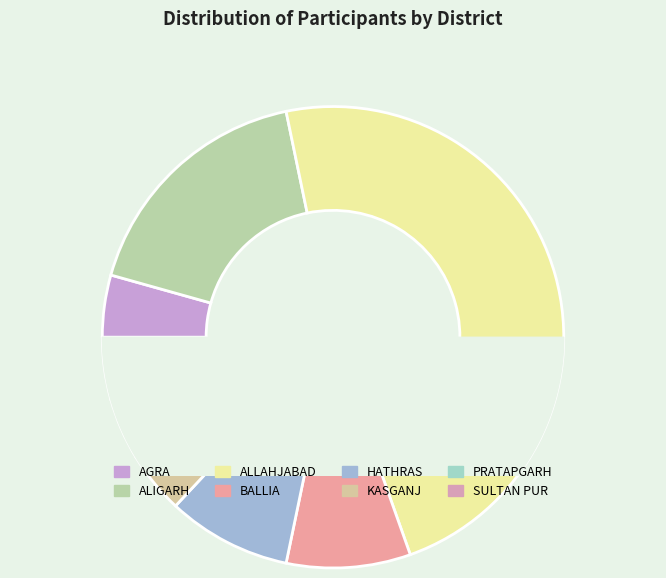

What percentage is the ALLAHJABAD slice, to the nearest percent?

48%